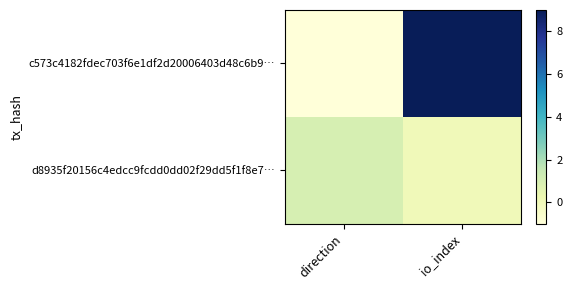

Rank the series by their average value, from lowest to highest.

d8935f20156c4edcc9fcdd0dd02f29dd5f1f8e7…, c573c4182fdec703f6e1df2d20006403d48c6b9…